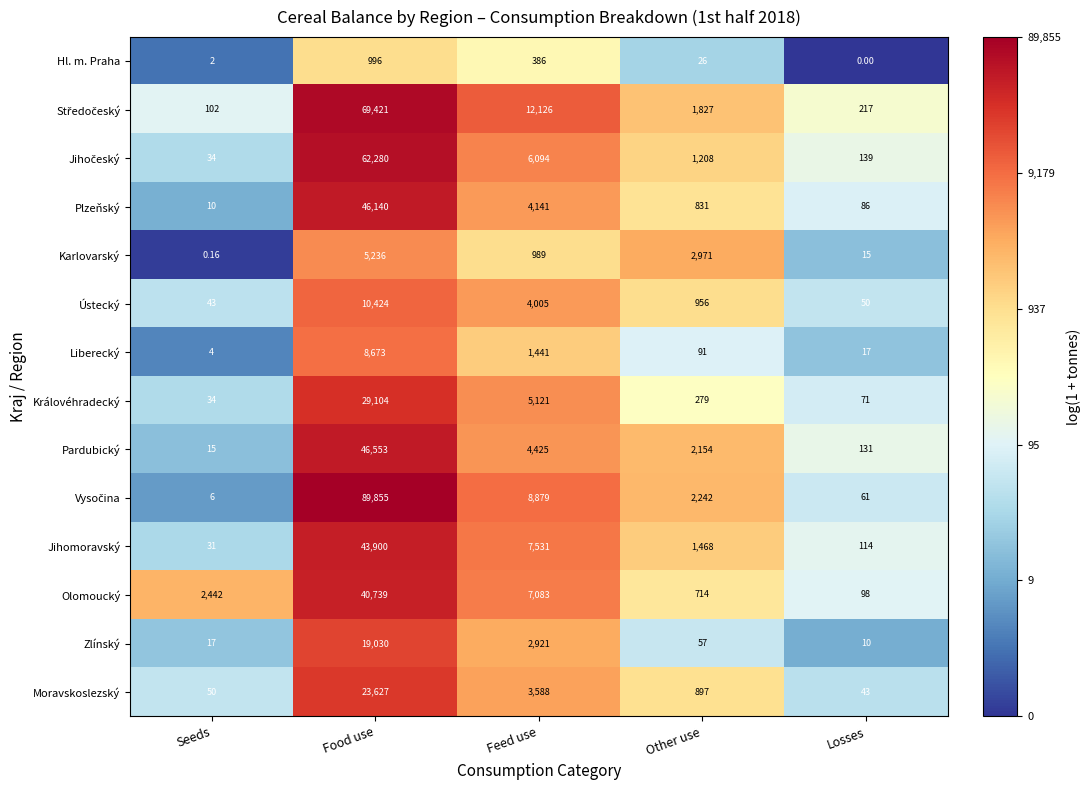

At which label does Plzeňský reach its peak?

Food use